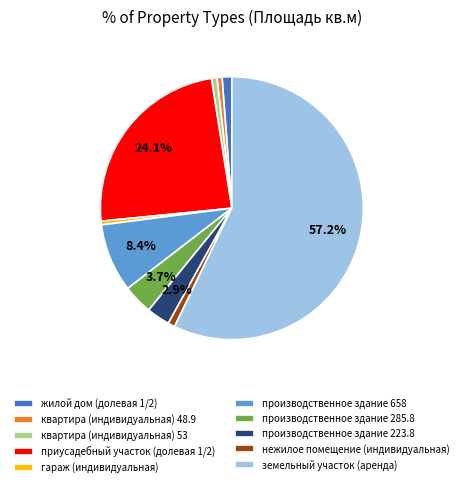

What is the largest slice in the pie chart?

земельный участок (аренда)